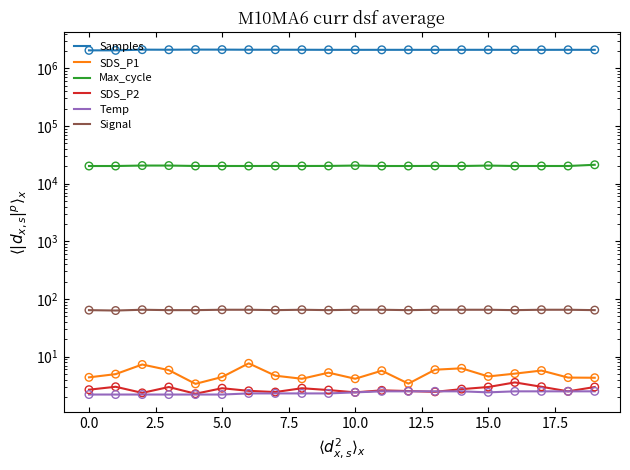

Is the value of Temp at 10.0 greater than the value of SDS_P2 at 12?

No